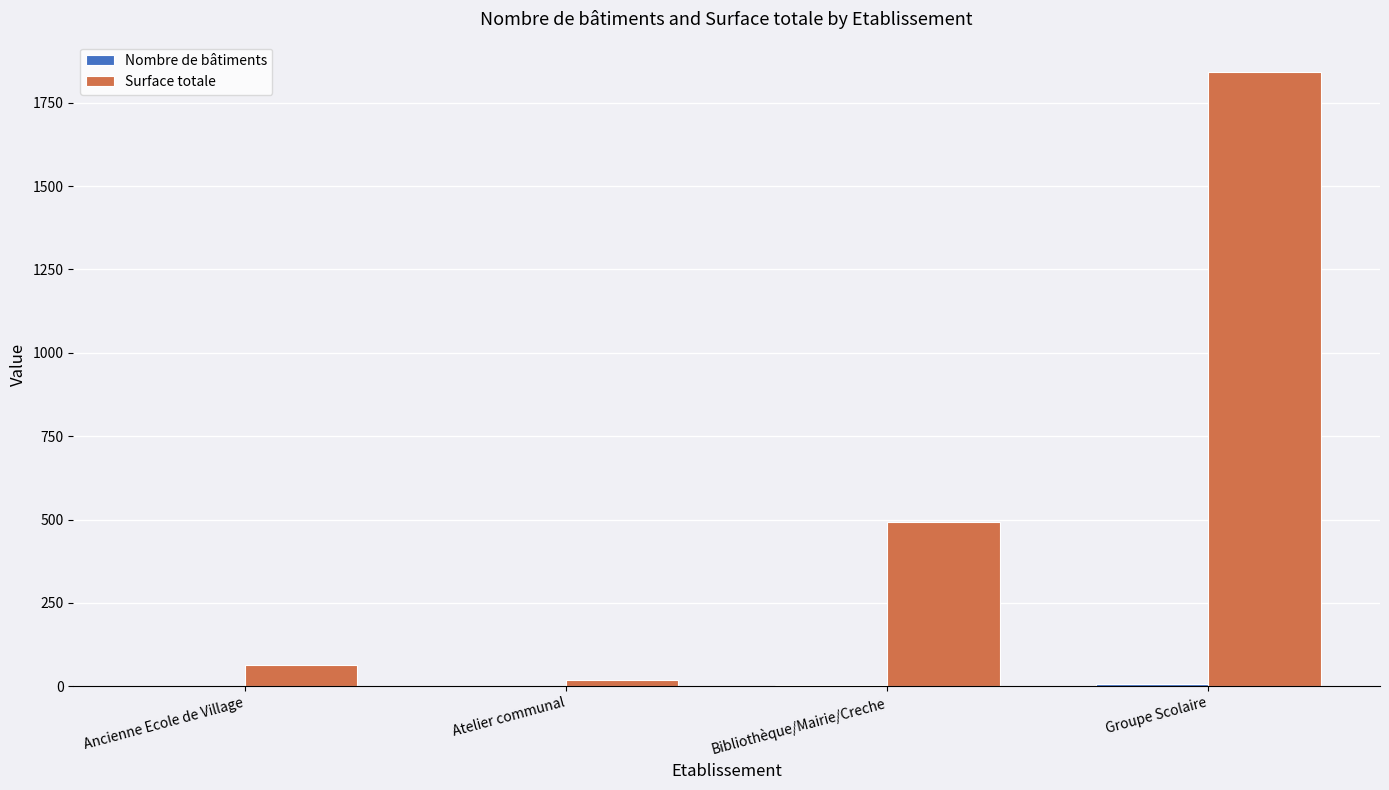

Between Atelier communal and Groupe Scolaire, which series saw the biggest shift?

Surface totale